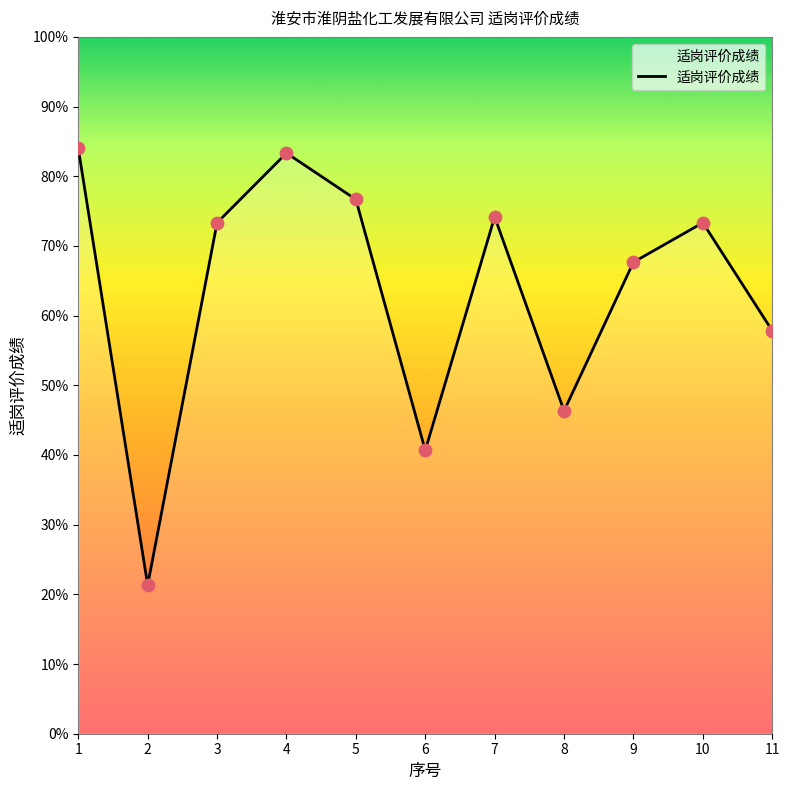

Approximately how many times larger is the value at 8 compared to 7?

0.6